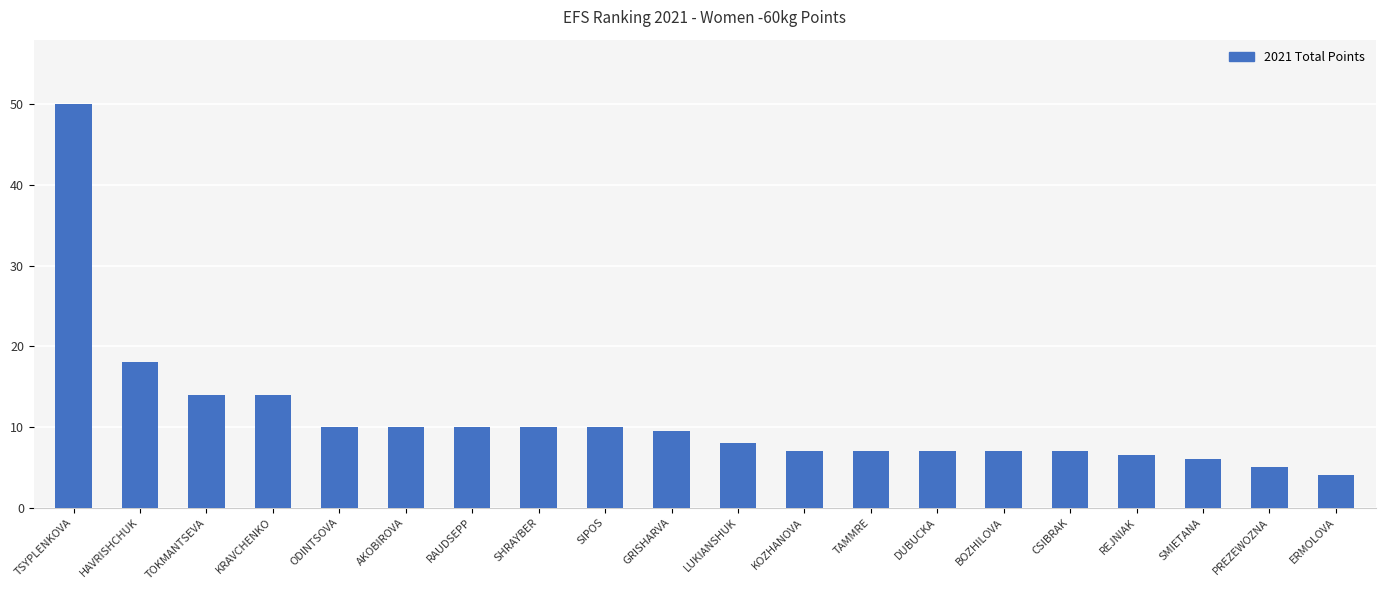

Which has a higher value, KRAVCHENKO or PREZEWOZNA?

KRAVCHENKO